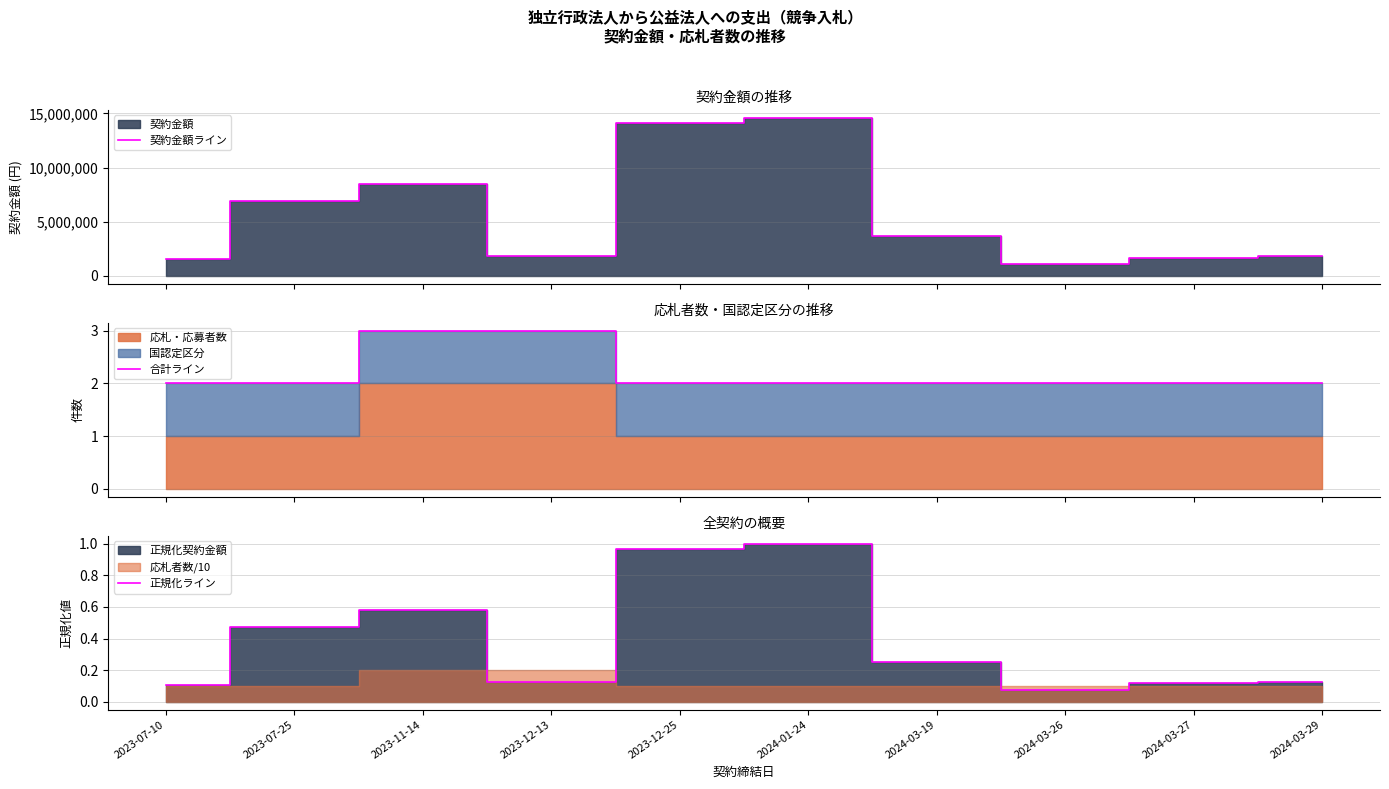

Reading left to right, extract all data points from this chart.

契約金額ライン: 2023-07-10=1584000.0	2023-07-25=6899942.0	2023-11-14=8480725.0	2023-12-13=1789128.0	2023-12-25=14140500.0	2024-01-24=14594800.0	2024-03-19=3660360.0	2024-03-26=1050720.0	2024-03-27=1690139.0	2024-03-29=1799160.0
合計ライン: 2023-07-10=2.0	2023-07-25=2.0	2023-11-14=3.0	2023-12-13=3.0	2023-12-25=2.0	2024-01-24=2.0	2024-03-19=2.0	2024-03-26=2.0	2024-03-27=2.0	2024-03-29=2.0
正規化ライン: 2023-07-10=0.1	2023-07-25=0.5	2023-11-14=0.6	2023-12-13=0.1	2023-12-25=1.0	2024-01-24=1.0	2024-03-19=0.3	2024-03-26=0.1	2024-03-27=0.1	2024-03-29=0.1